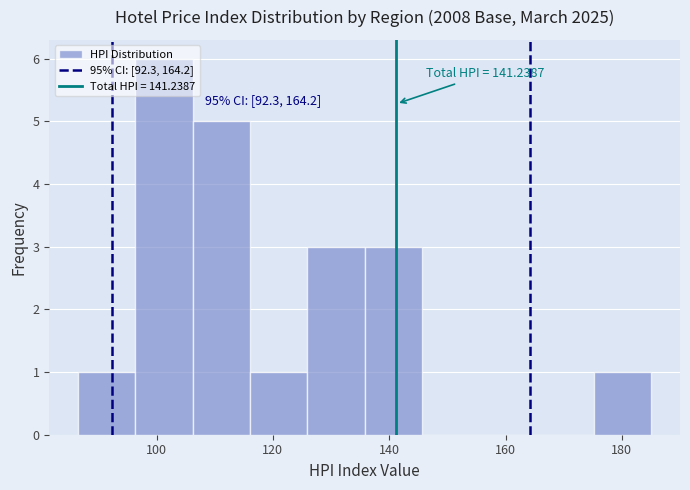

Which range on the x-axis has the tallest bar?

96 to 106